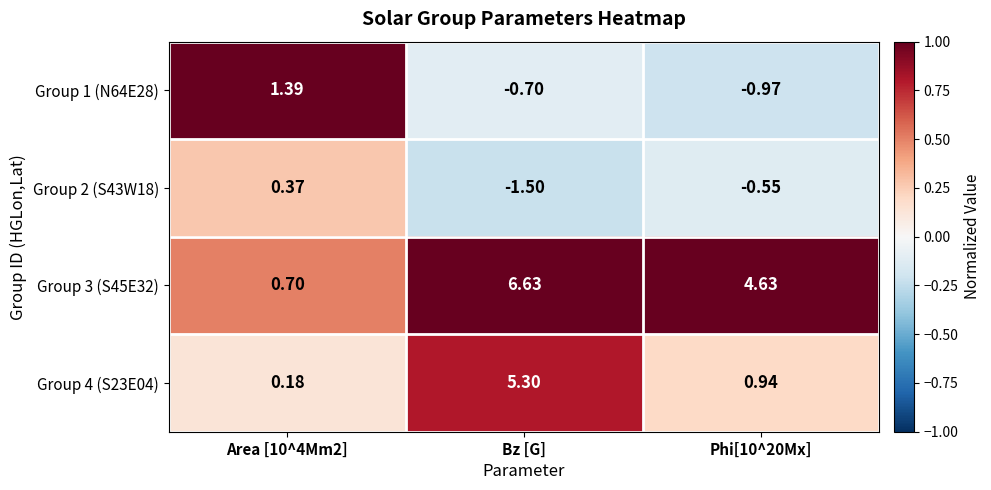

At which label does Group 3 (S45E32) first exceed 4?

Bz [G]